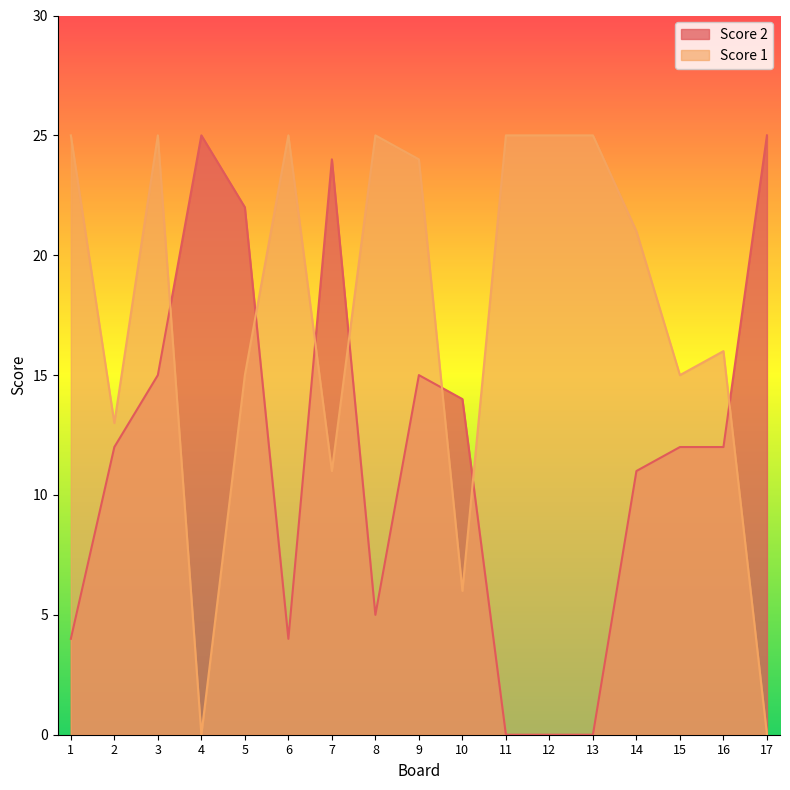

In Score 2, how many points are lower than both neighbors (excluding endpoints)?

2